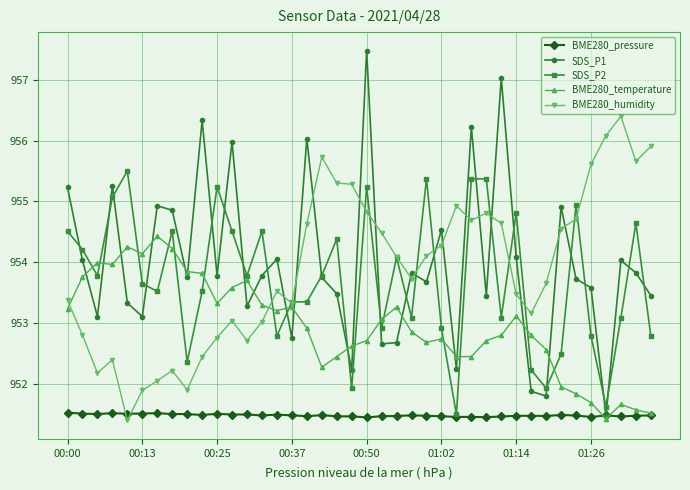

Which series has the widest spread of values?

SDS_P1